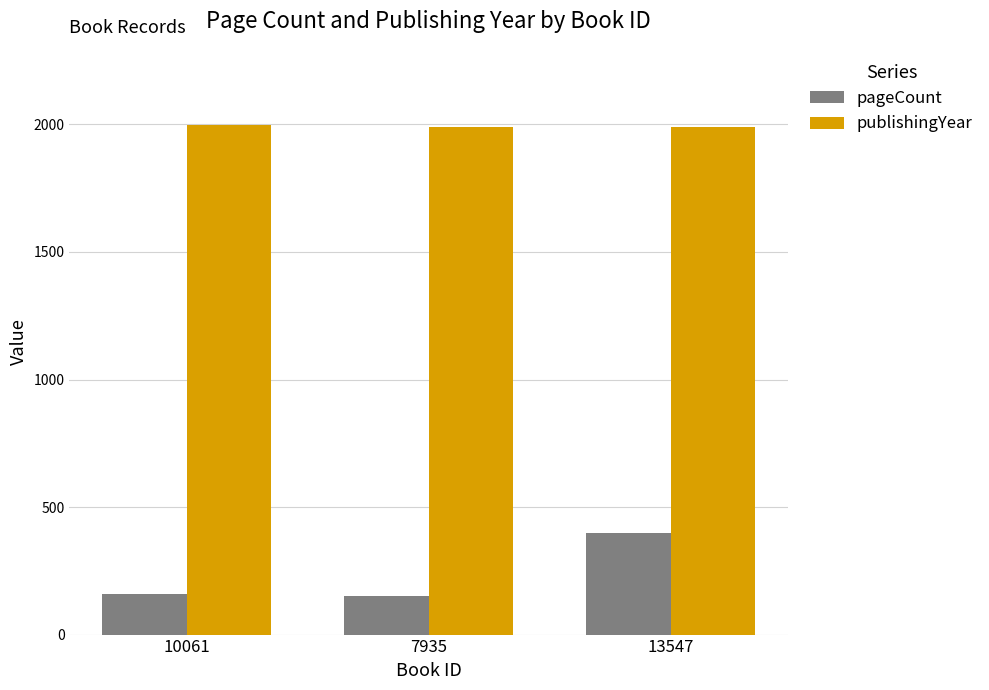

What position from the left is 13547?

3